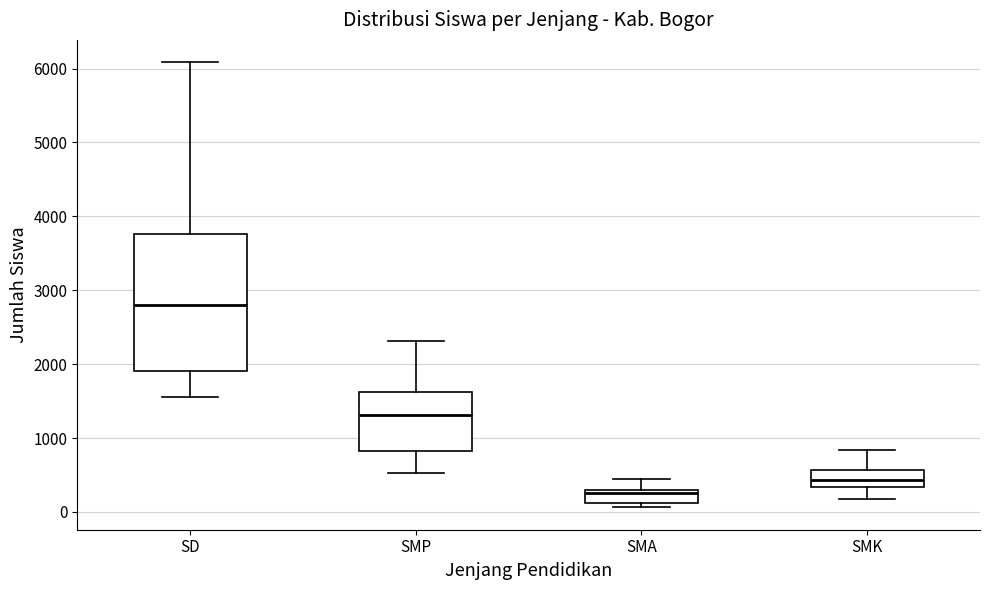

Which box is the tallest, from its lower edge to its upper edge?

SD